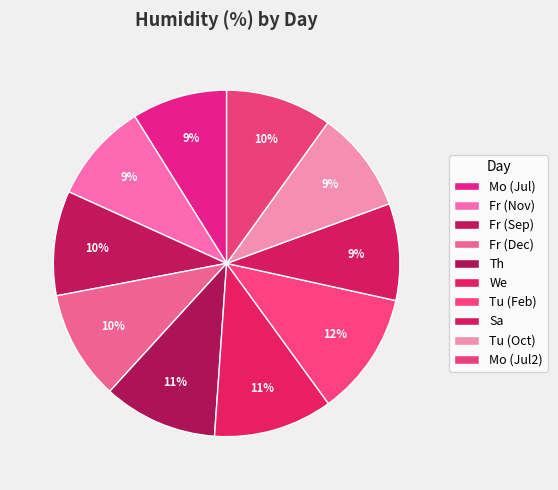

How much of the chart is everything except We?

88.9%